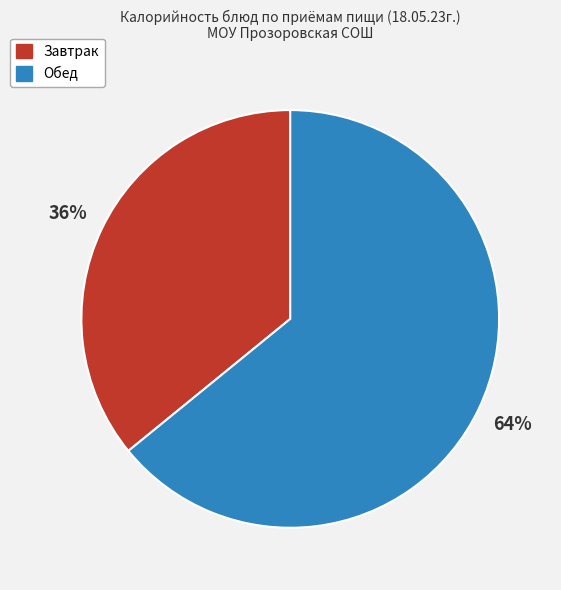

How many segments does this pie chart have?

2